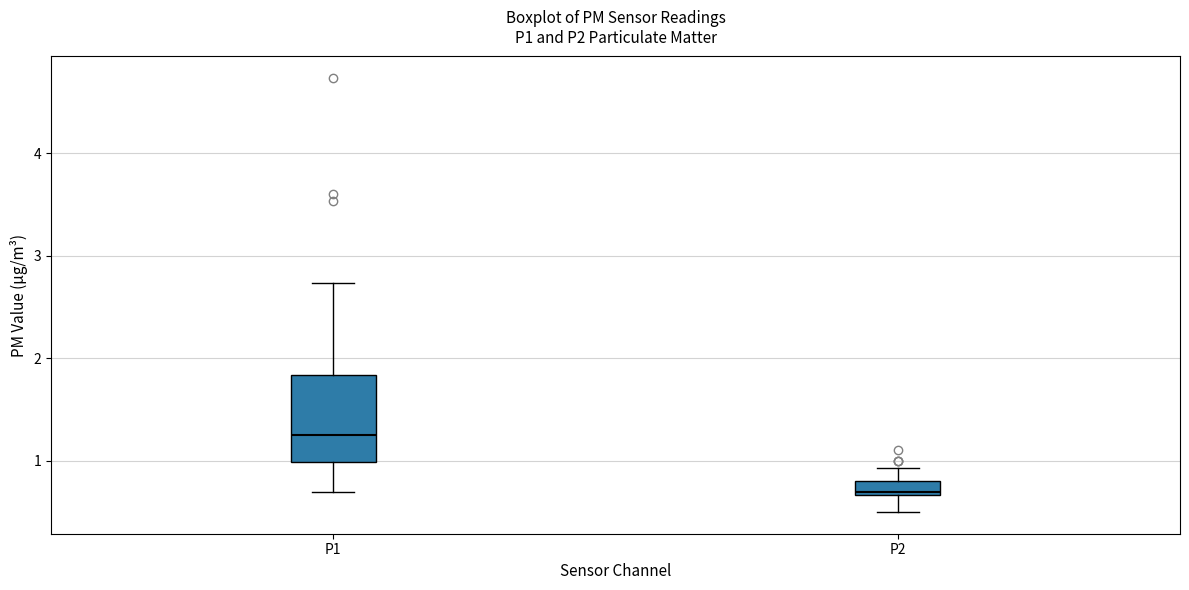

Comparing the boxes themselves (not the whiskers), which one is the tallest?

P1